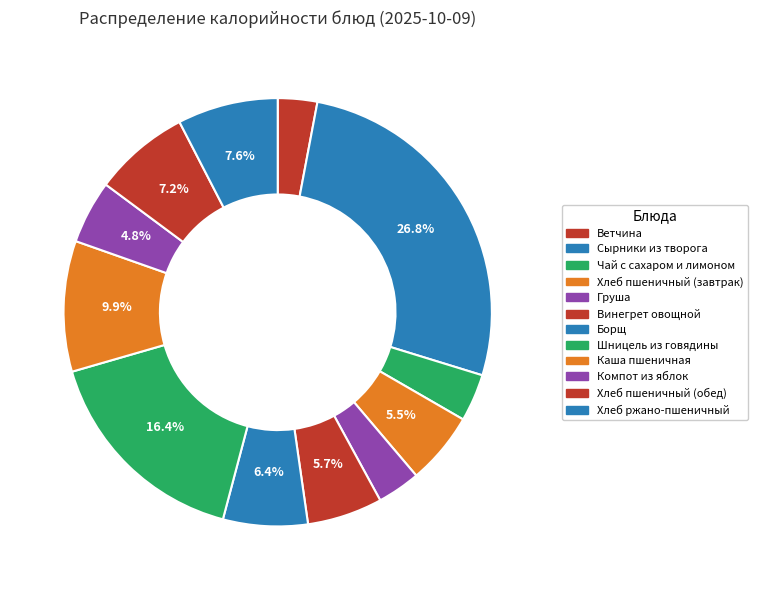

To the nearest percent, what percentage of the pie is Компот из яблок?

5%